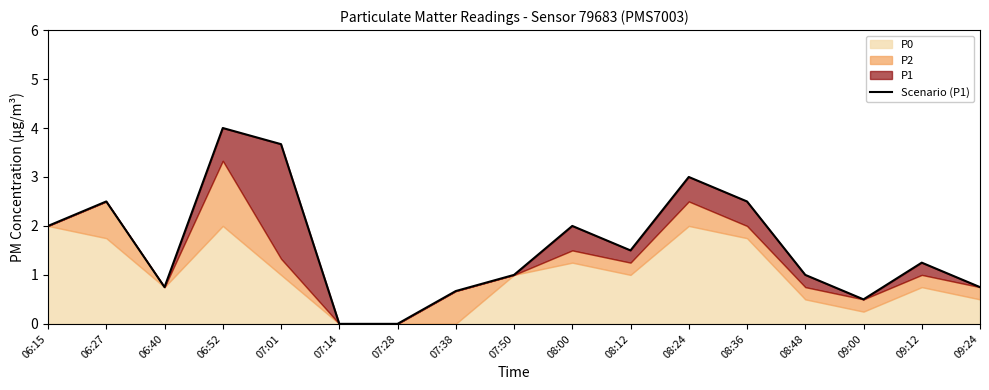

What is the greatest value displayed?

4.0